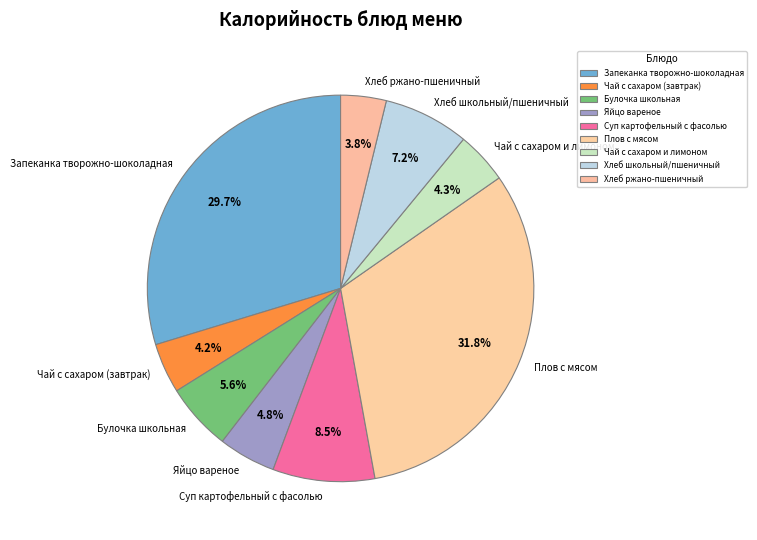

Combined, what portion of the pie is Чай с сахаром (завтрак) and Булочка школьная?

9.8%